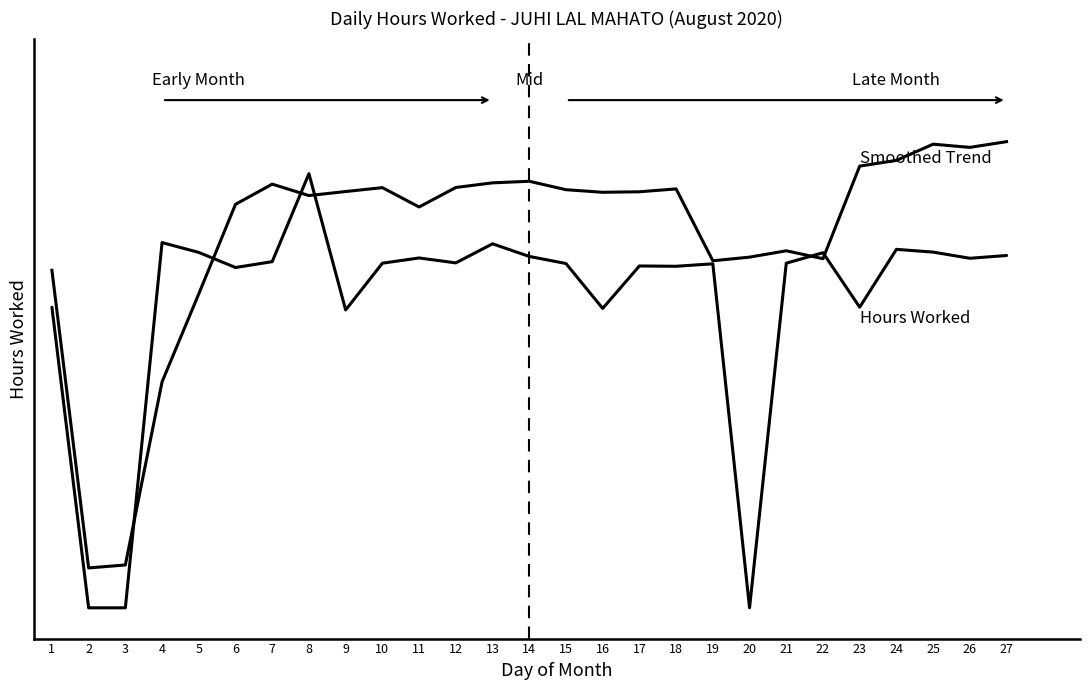

Does the chart display data point markers on the line(s)?

No